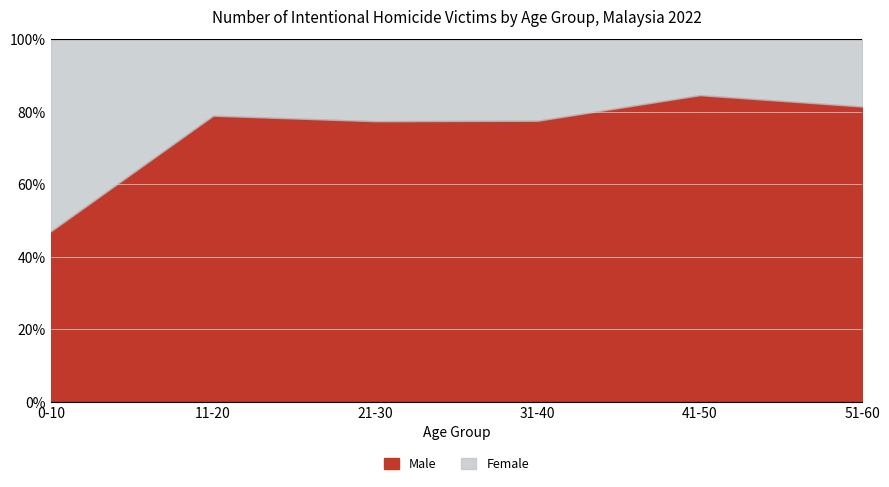

The value of Female at 11-20 is 4. True or false?

True